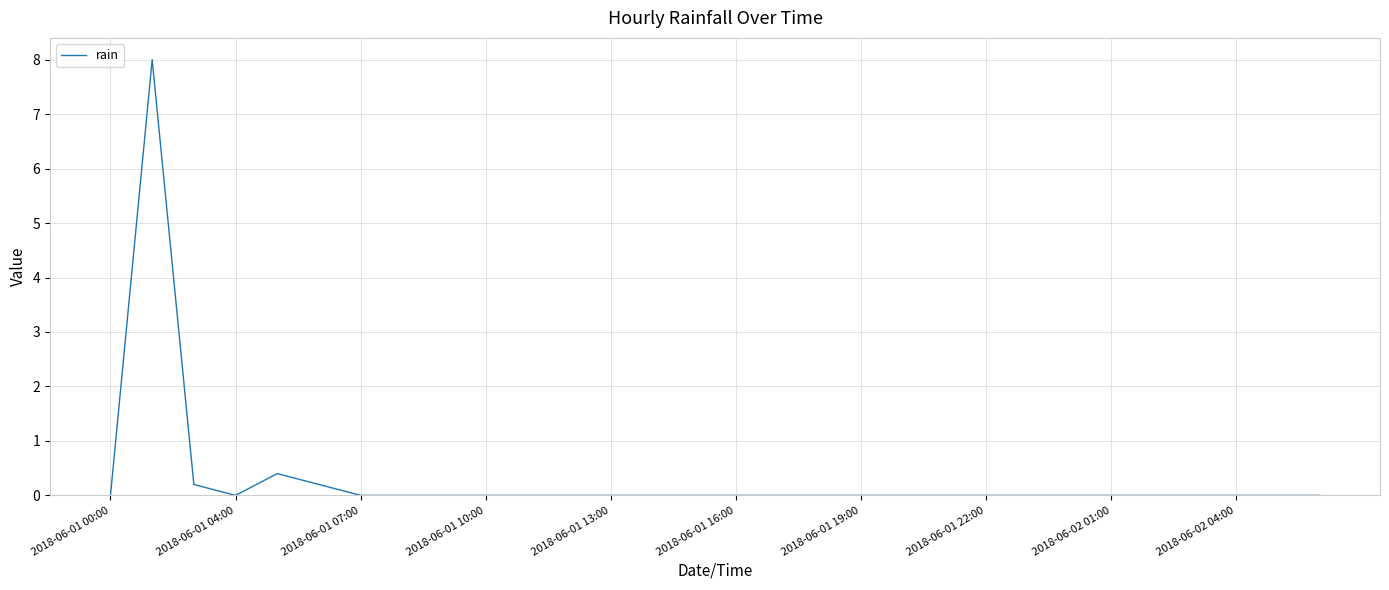

What is the maximum value shown in the chart?

8.0